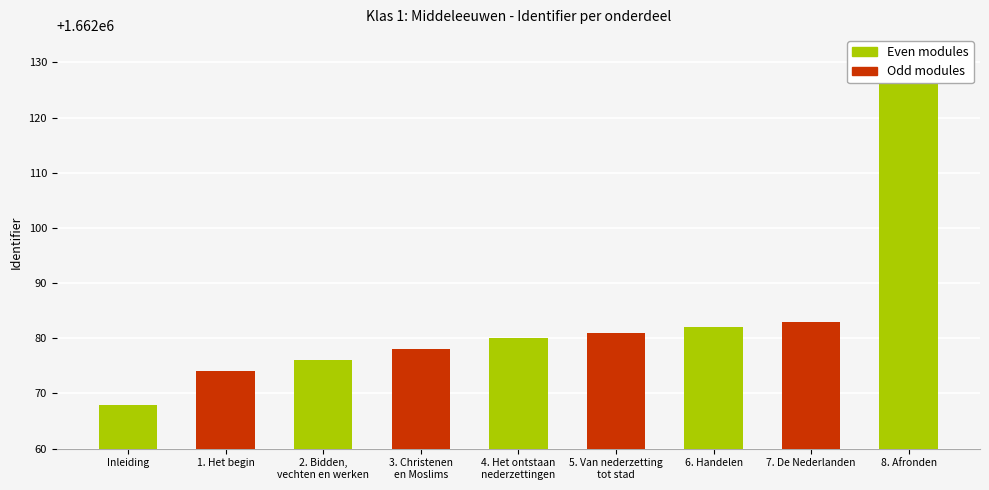

What is the label of the 4th bar from the left?

3. Christenen
en Moslims